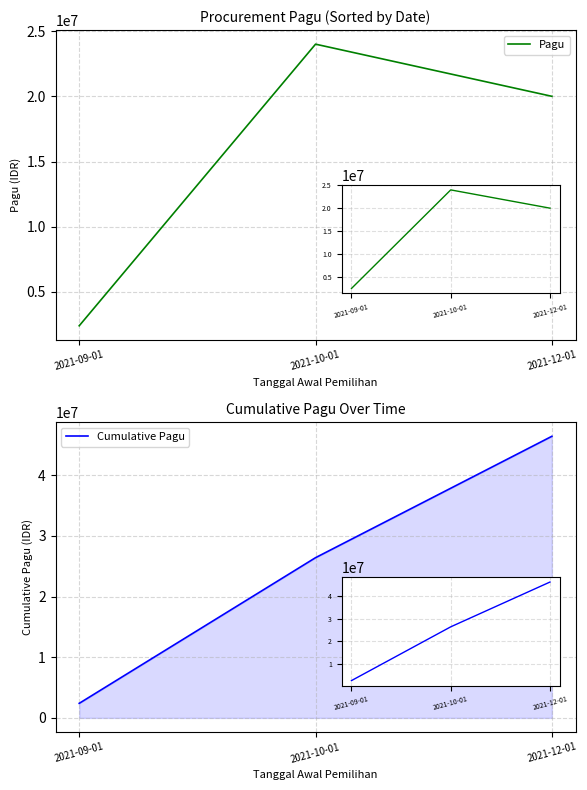

Which category has the lowest value in the Cumulative Pagu series?

2021-09-01